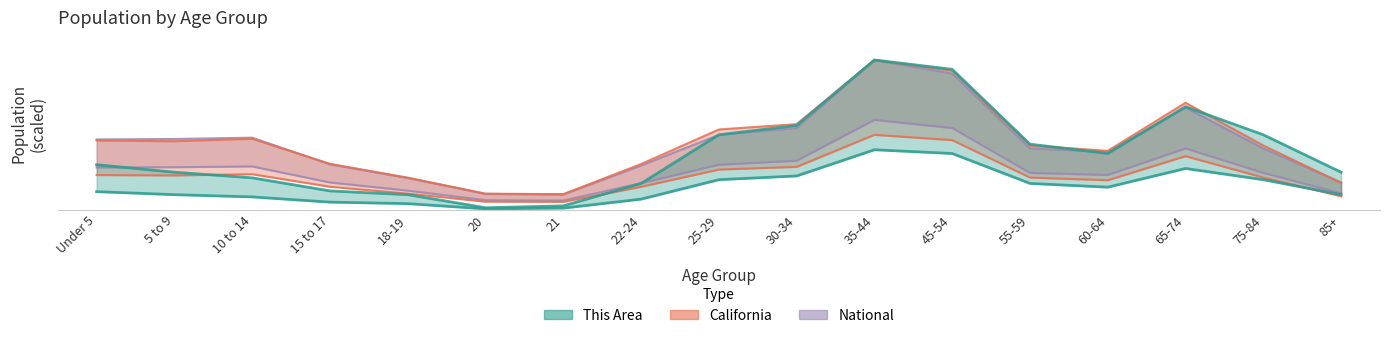

How many lines are shown in the chart?

3